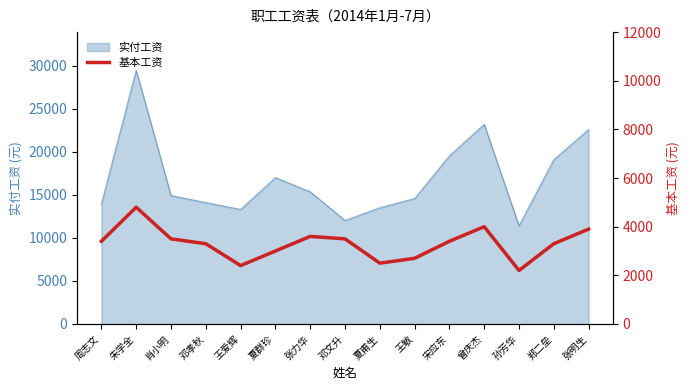

How many interior local valleys (lower than both neighbors) does the data have?

3